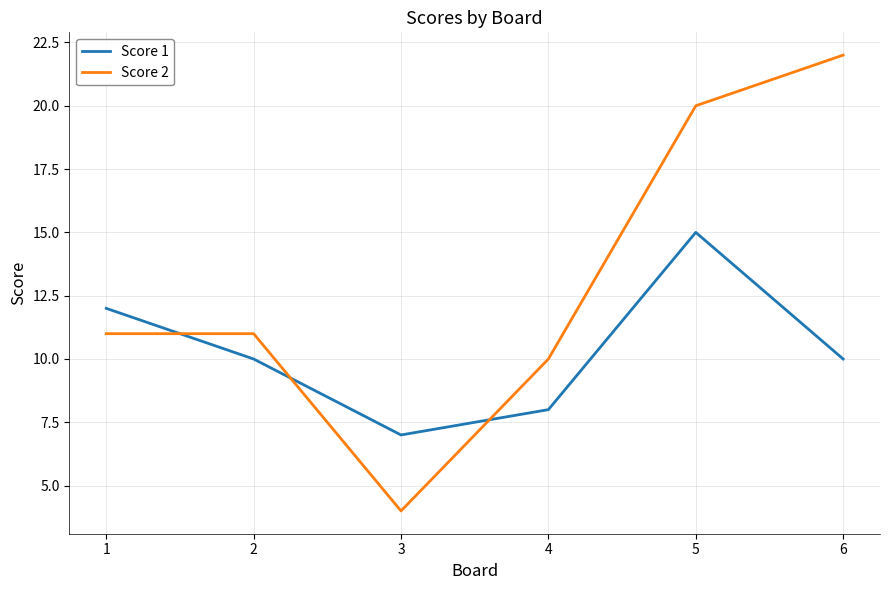

Is it true that Score 2 equals 7 at 4?

False